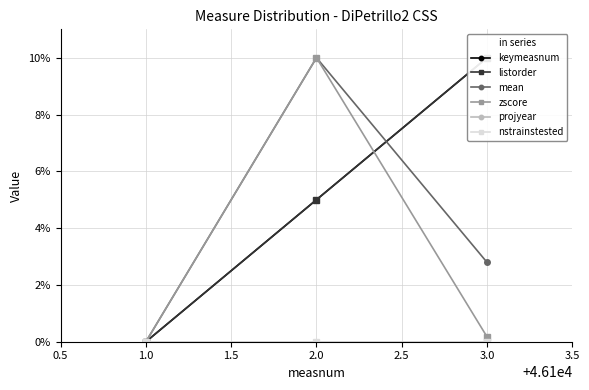

At 1.0, list the series in order from largest to smallest.

keymeasnum, listorder, mean, zscore, projyear, nstrainstested